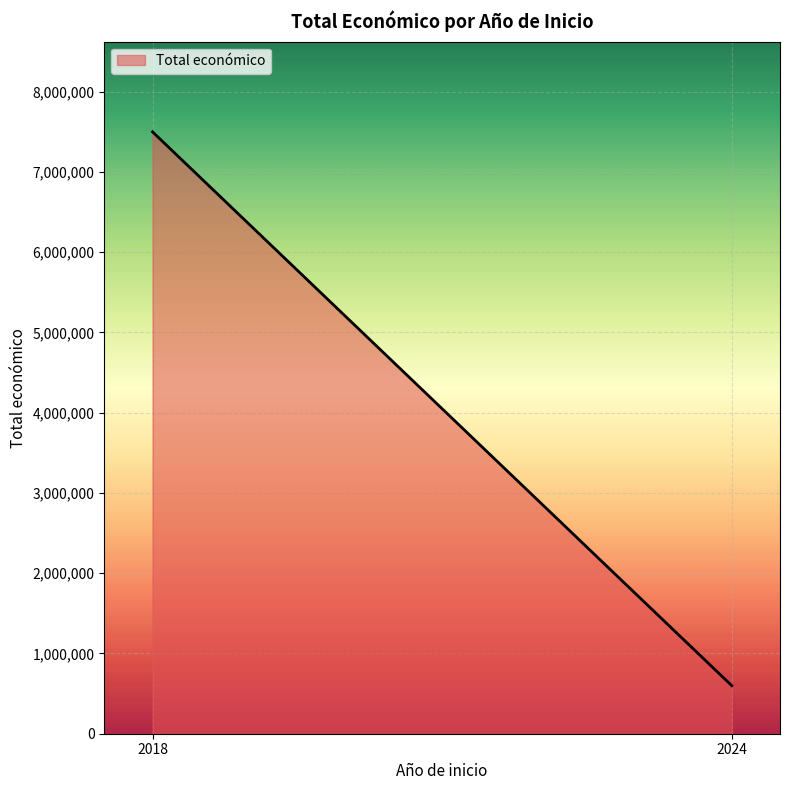

What is the difference between the maximum and minimum values?

6899539